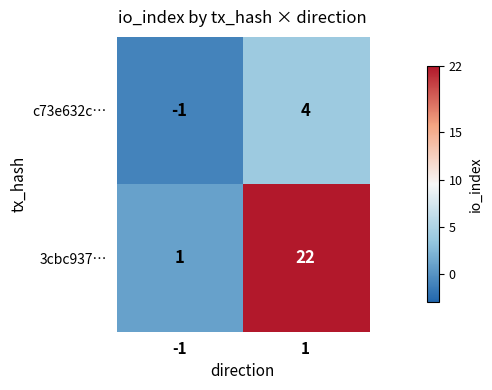

What is the total value across all series at 1?

26